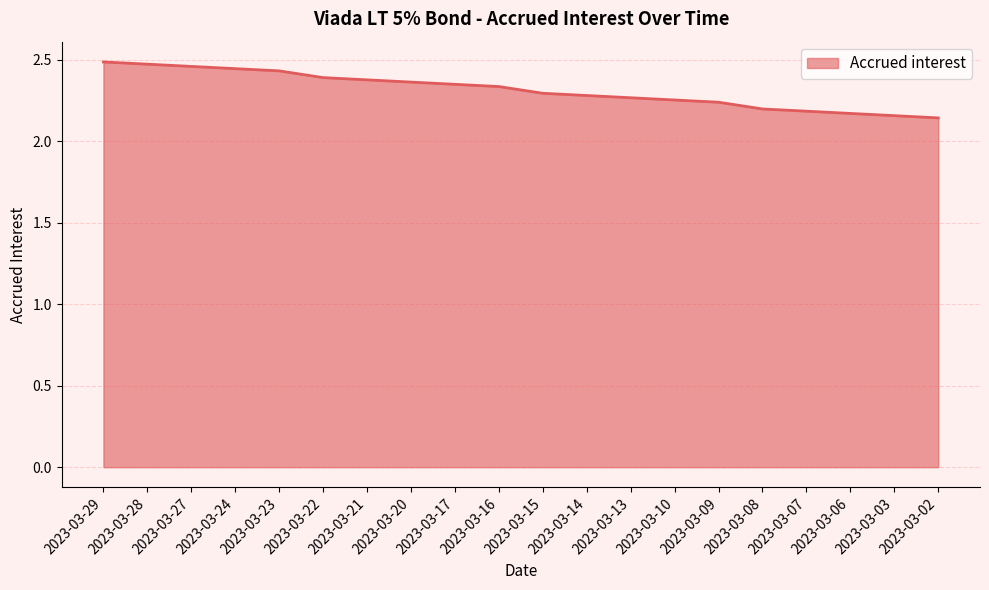

The value at 2023-03-29 is 2.5. True or false?

True